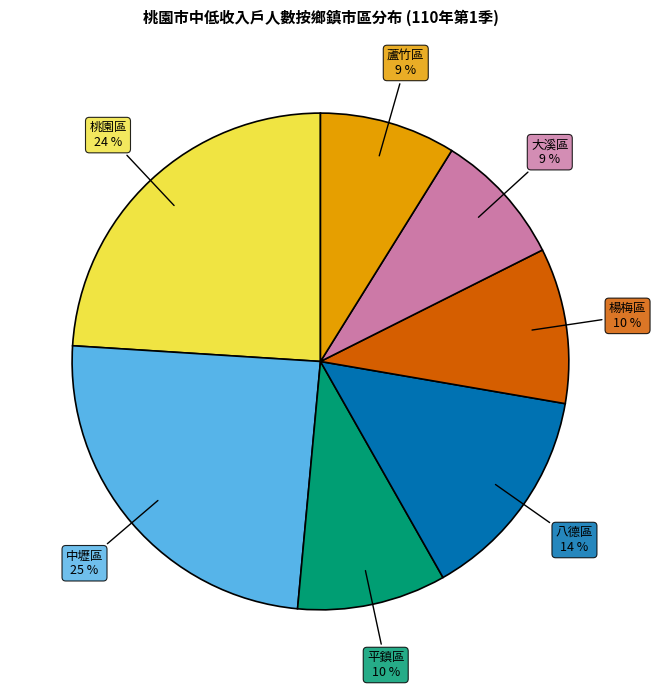

The 楊梅區 slice represents 10% of the pie. True or false?

True